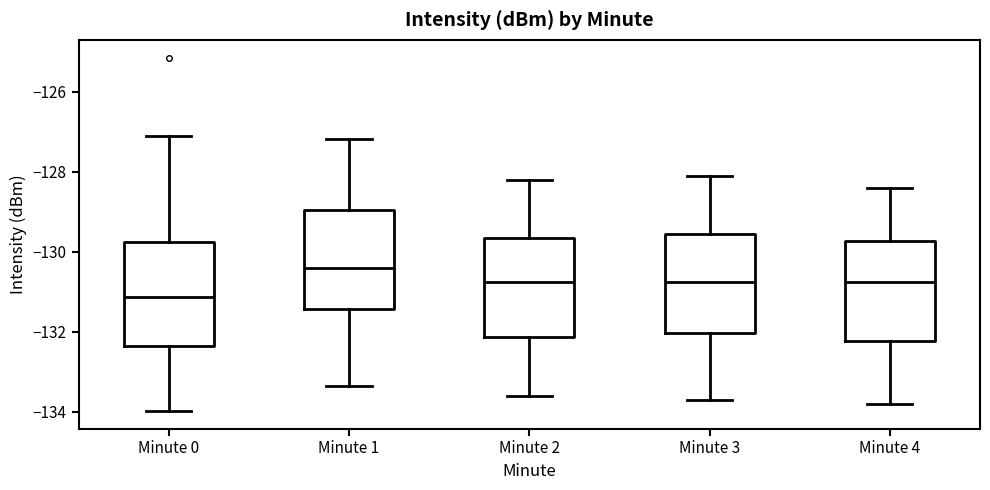

Where does the median line of the box for Minute 2 sit on the y-axis? The values are not printed on the chart, so give them approximately, as read against the axis.

-130.8